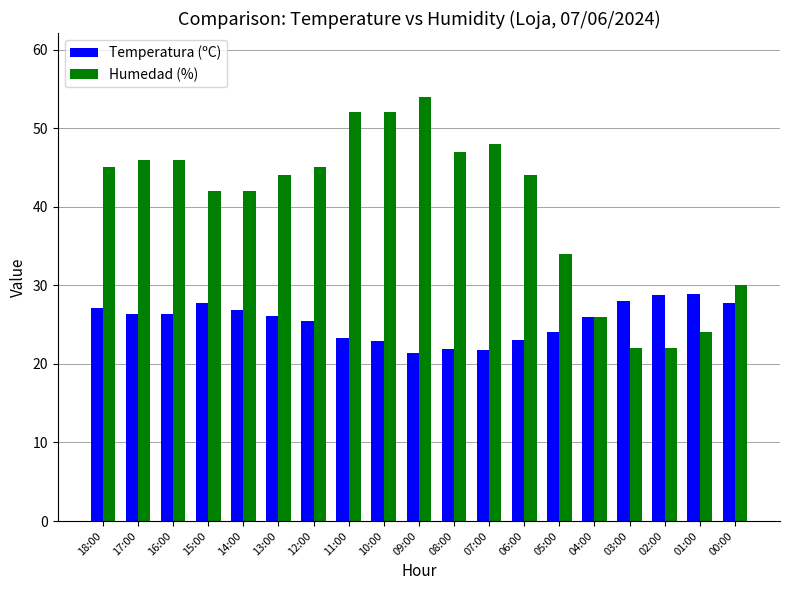

How many series are shown in this chart?

2